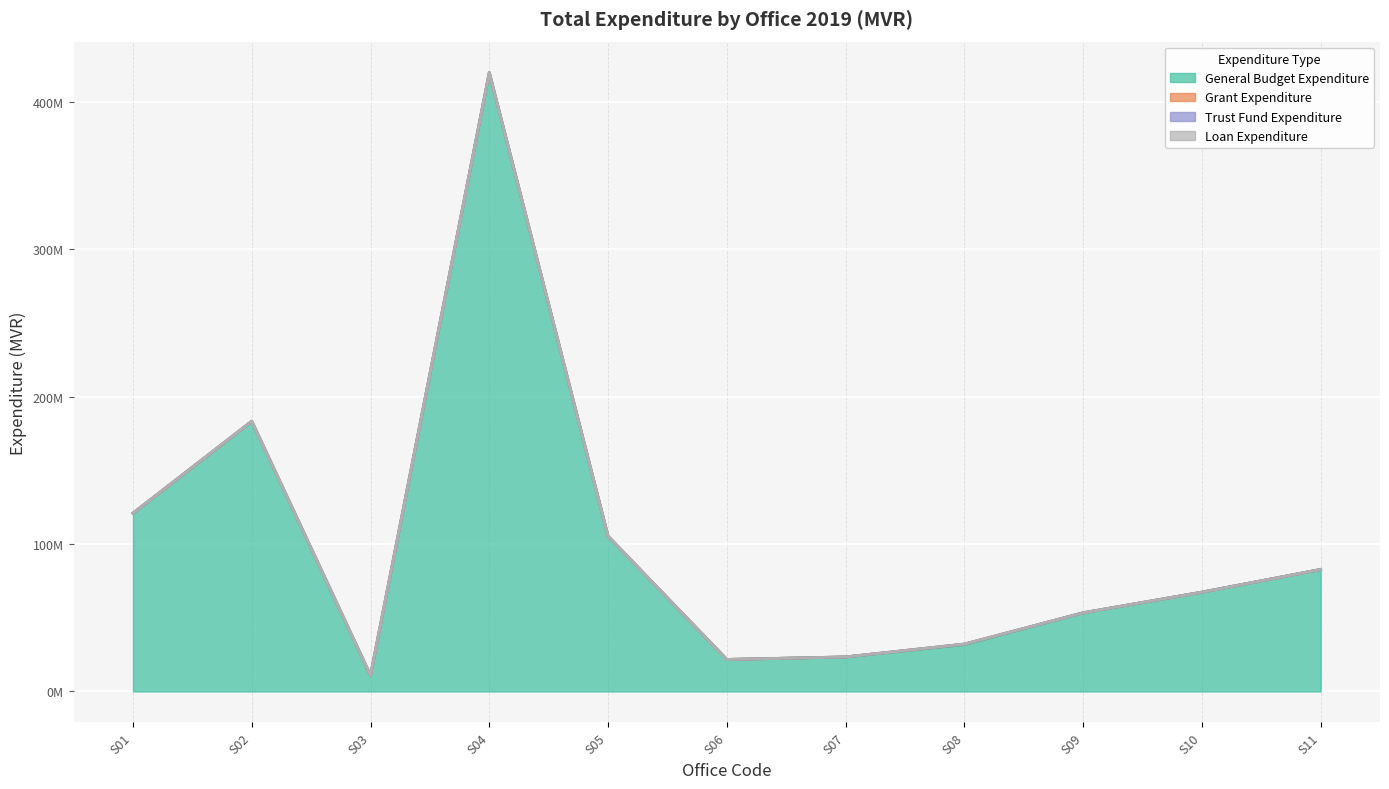

What is the value of the Grant Expenditure point at the 8th from the left?

350000